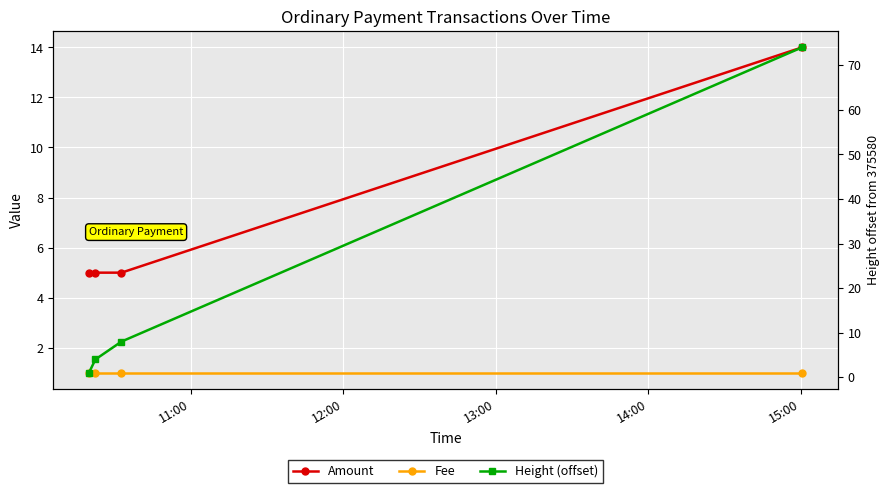

Rank the categories by Fee value from lowest to highest.

11:00, 12:00, 13:00, 14:00